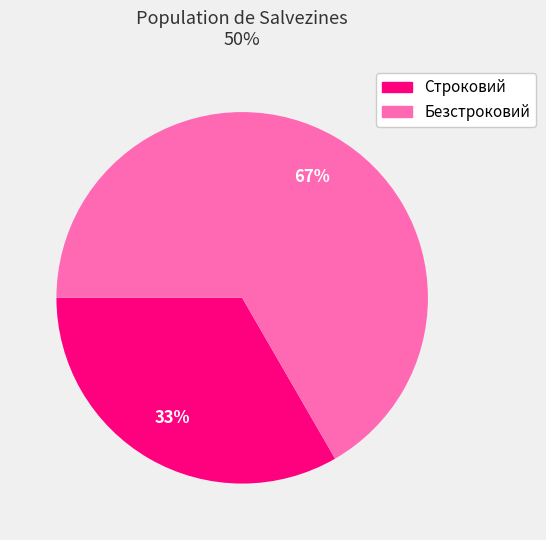

Rank the categories by value from lowest to highest.

Строковий, Безстроковий